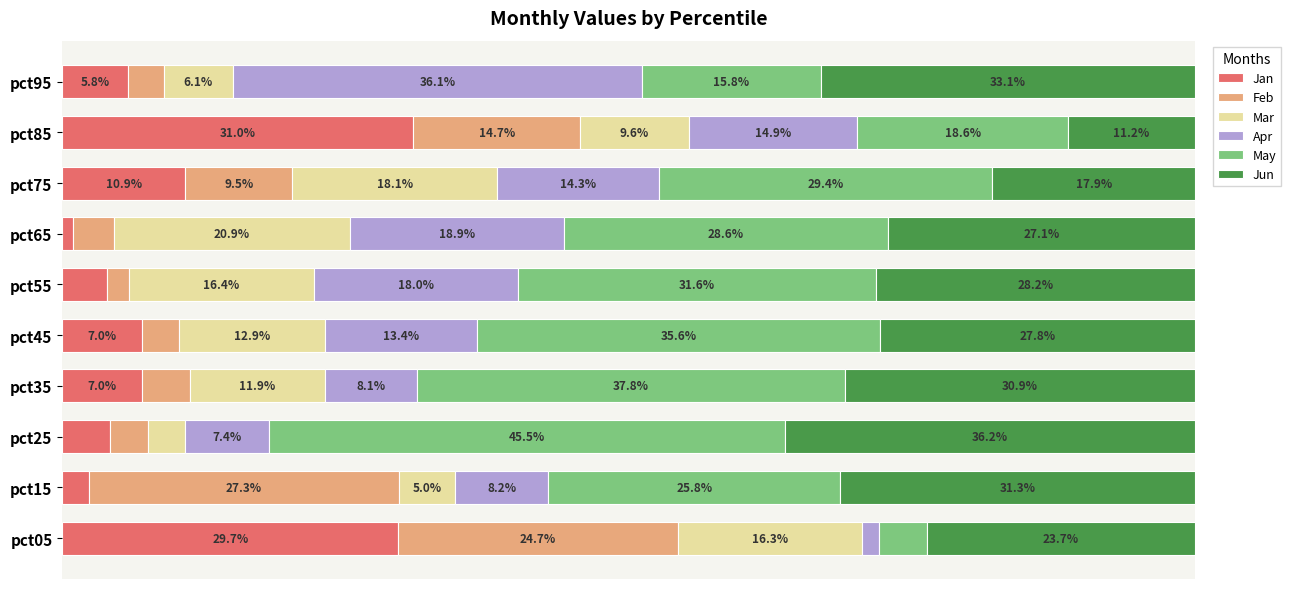

What are all the series names shown in the legend?

Jan, Feb, Mar, Apr, May, Jun